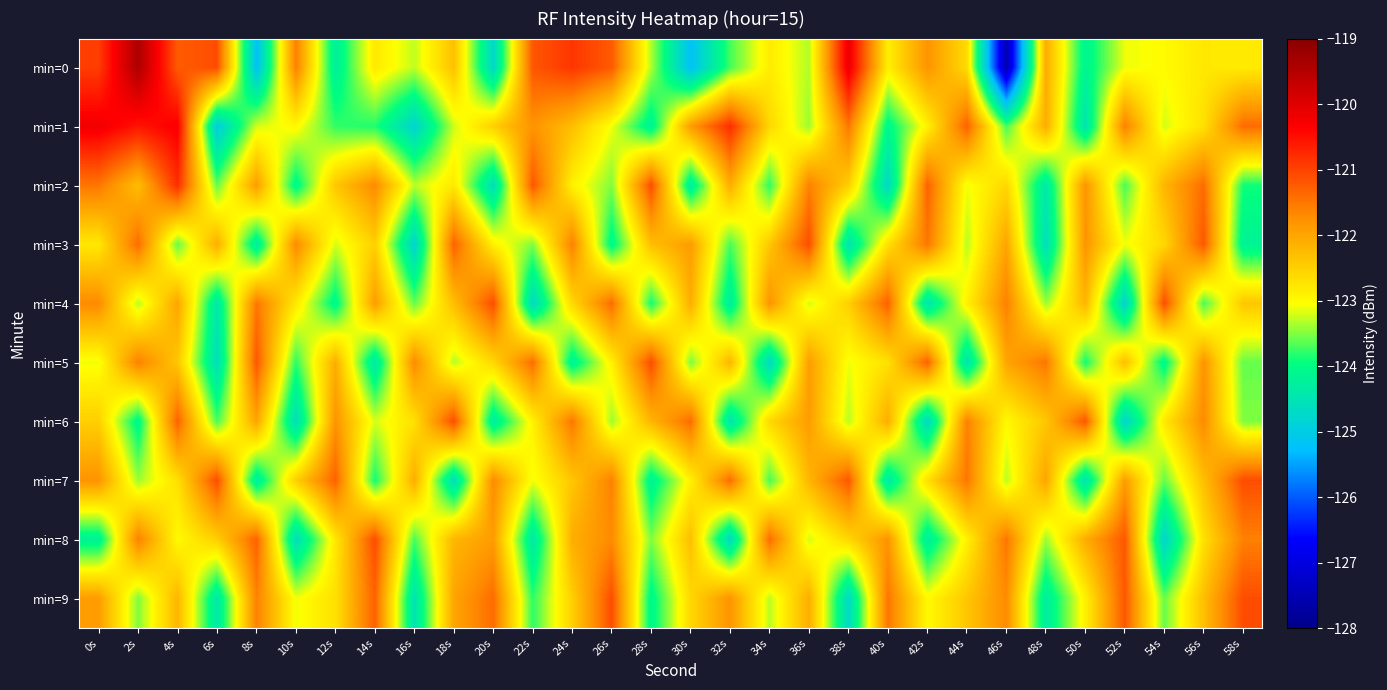

Which series has the widest spread of values?

min=0